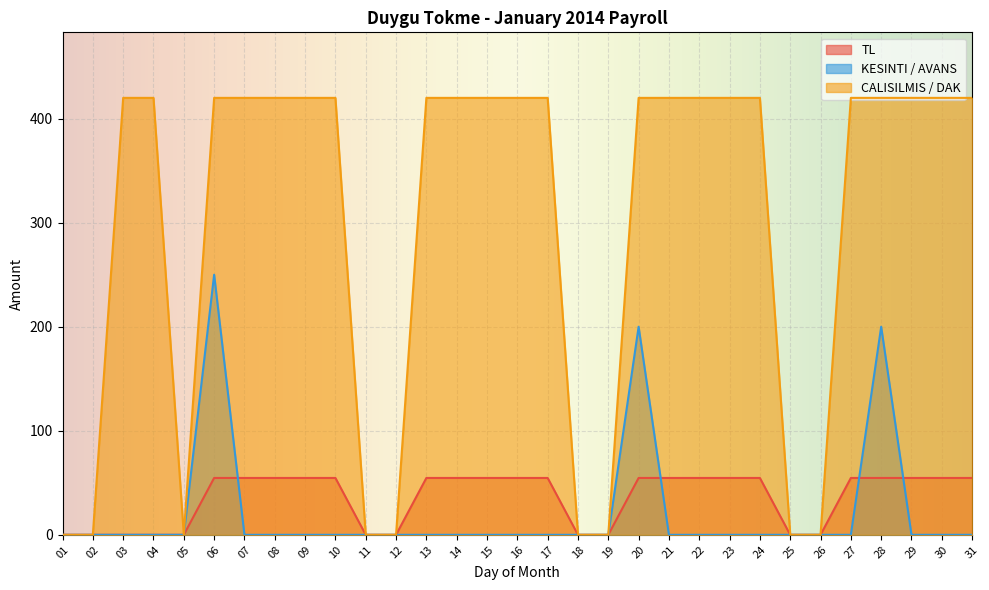

Which series has the widest spread of values?

CALISILMIS / DAK